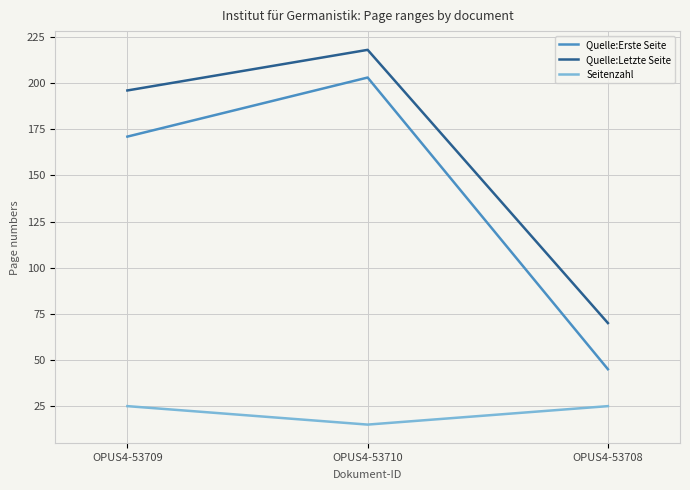

What is the sum of all Seitenzahl values?

65